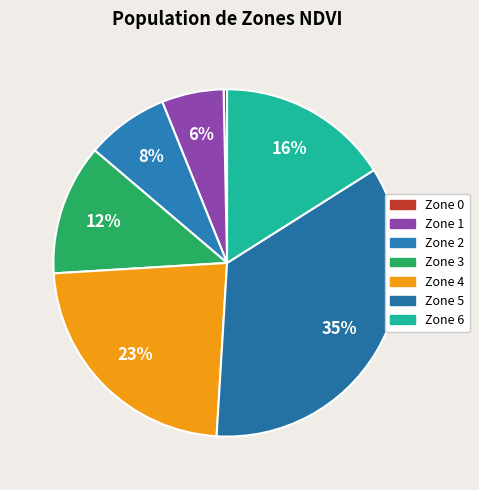

Rank the categories by value from lowest to highest.

Zone 0, Zone 1, Zone 2, Zone 3, Zone 6, Zone 4, Zone 5